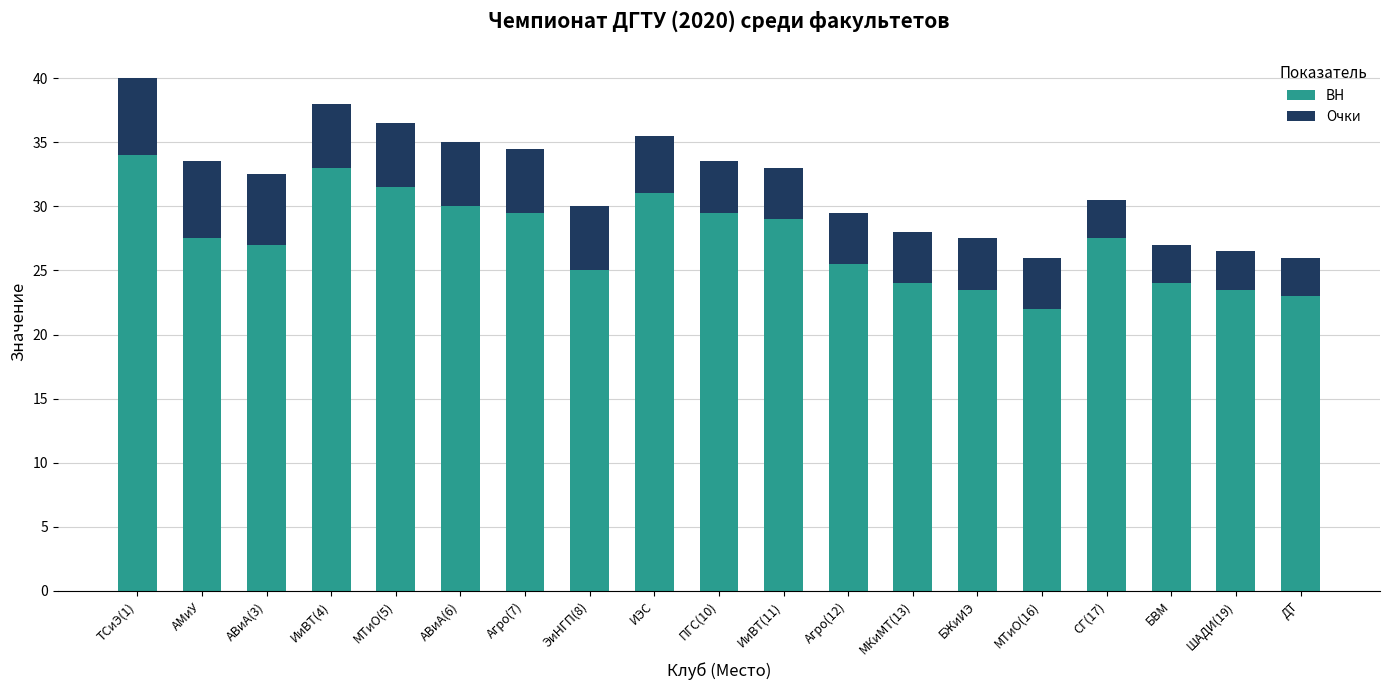

What is the average value of the BH series?

27.4